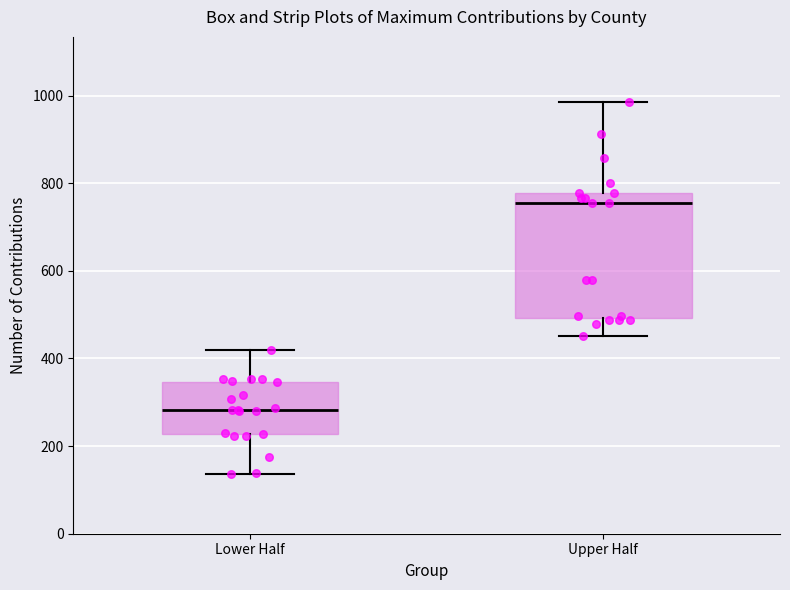

Which box is the tallest, from its lower edge to its upper edge?

Upper Half